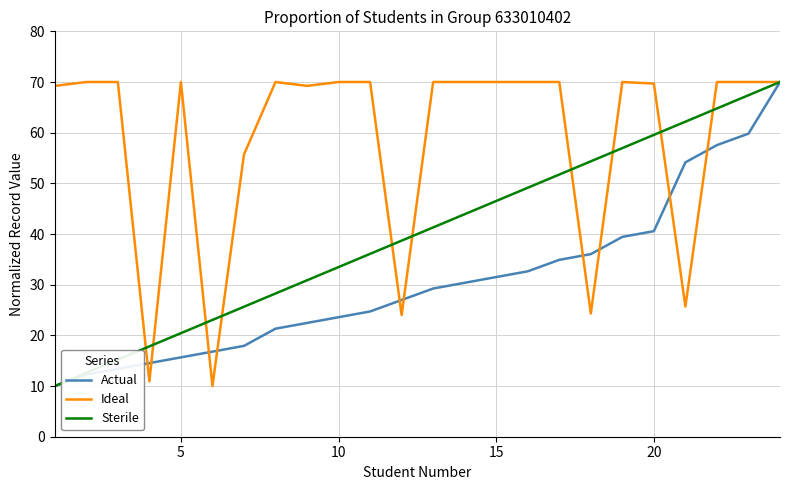

Which series has the largest total across all categories?

Ideal